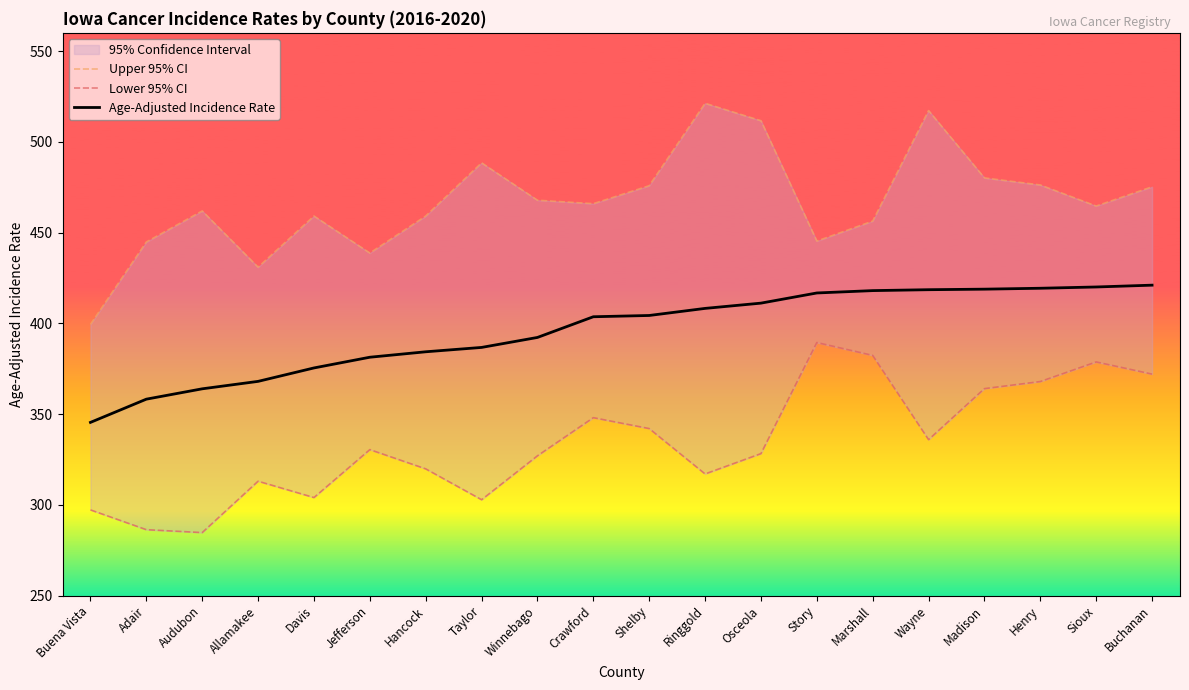

Reading left to right, what are all the values shown in this chart?

Upper 95% CI: 399.4	444.8	461.9	430.9	459.1	438.7	459.1	488.4	467.8	465.9	475.8	521.2	511.6	445.3	456.3	517.2	480.1	476.2	464.6	475.2
Lower 95% CI: 297.2	286.3	284.7	313.0	304.0	330.4	319.8	302.8	327.0	348.0	342.0	317.0	328.2	389.4	382.3	335.9	364.0	367.9	378.7	372.0
Age-Adjusted Incidence Rate: 345.4	358.2	363.9	368.0	375.4	381.3	384.3	386.7	392.2	403.6	404.3	408.2	411.1	416.7	418.0	418.5	418.8	419.3	420.0	421.0